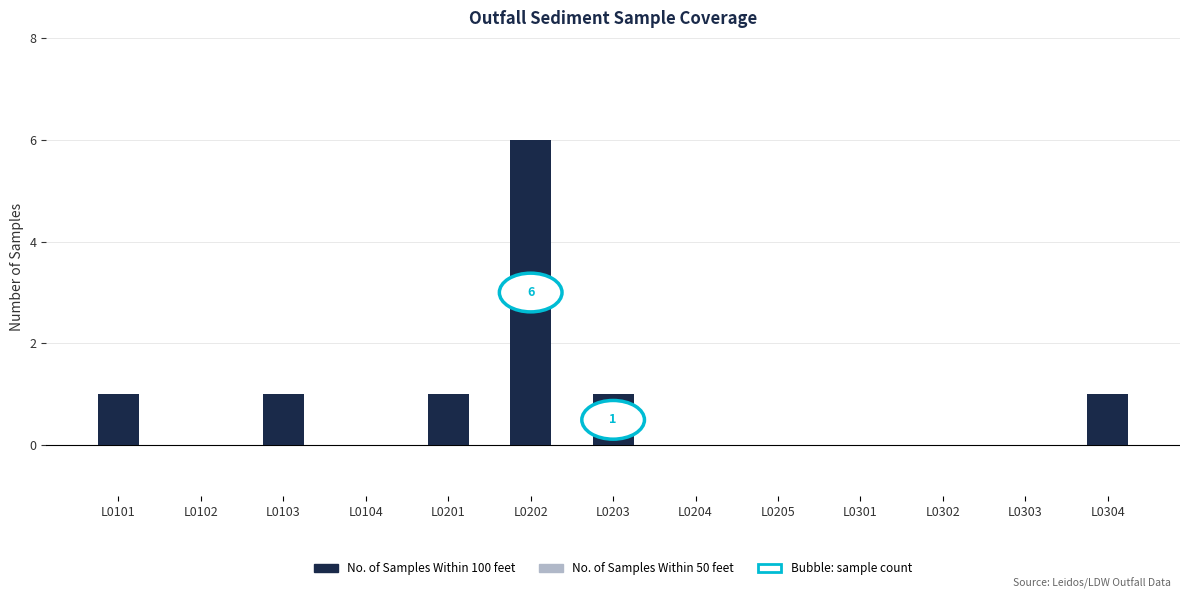

Which category has the highest value across all series?

L0202